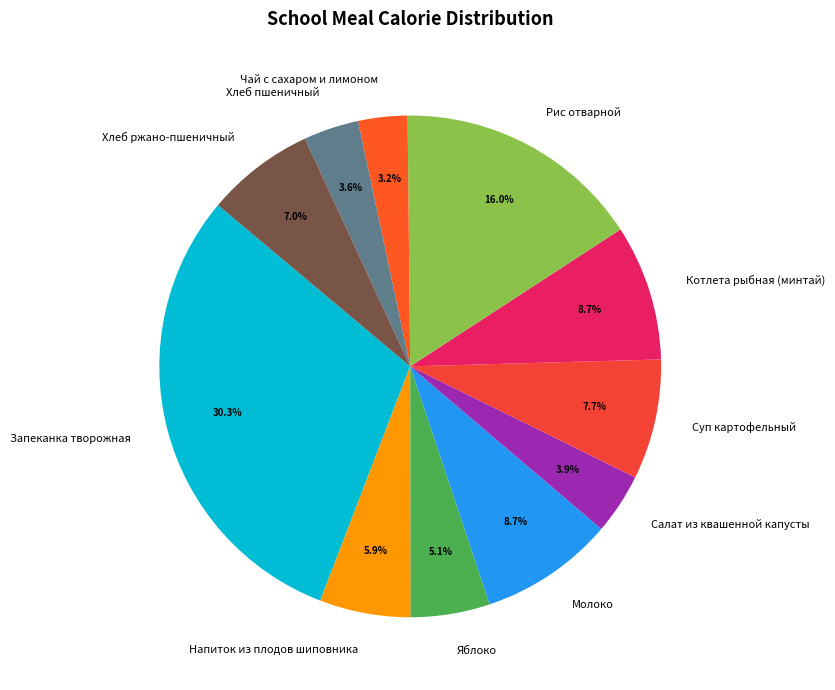

Is the sum of Рис отварной and Запеканка творожная greater than half?

No